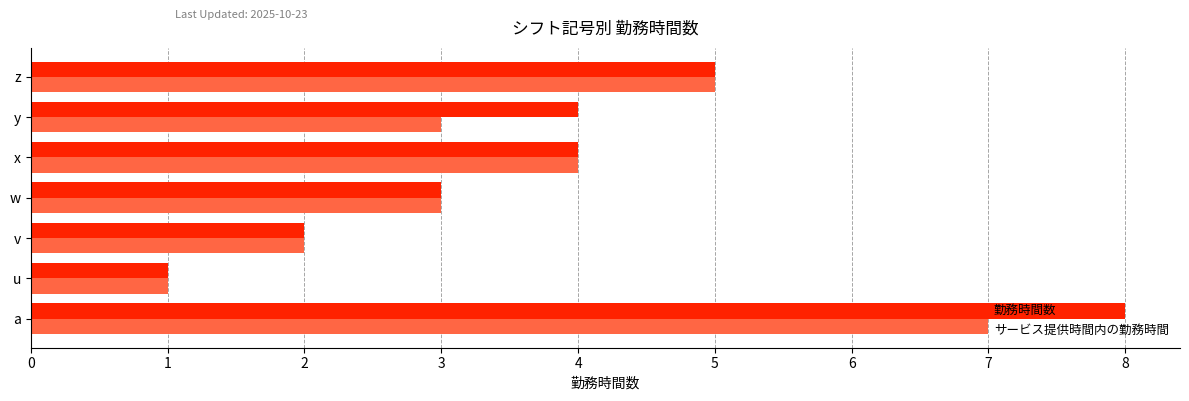

What is the greatest value displayed?

8